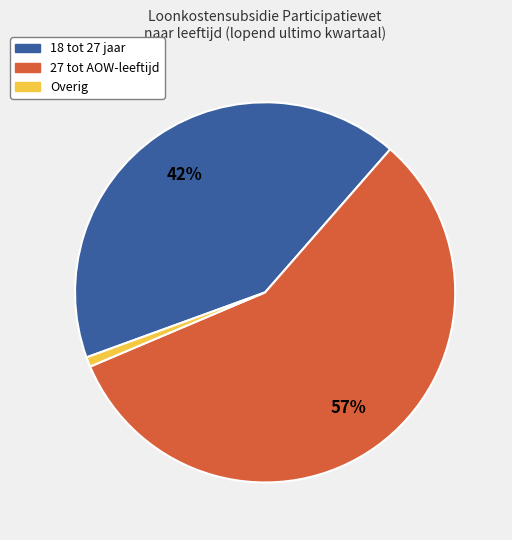

Count the number of slices in the pie.

3